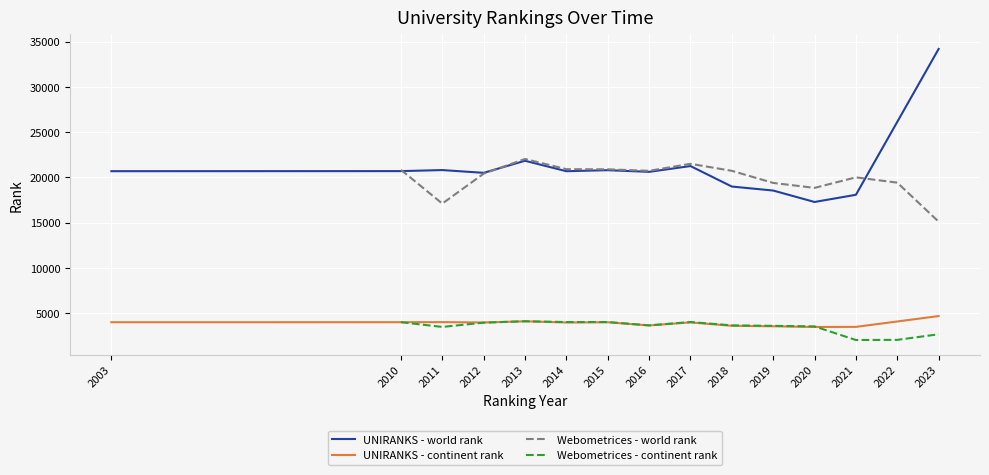

How many distinct data groups are displayed?

4